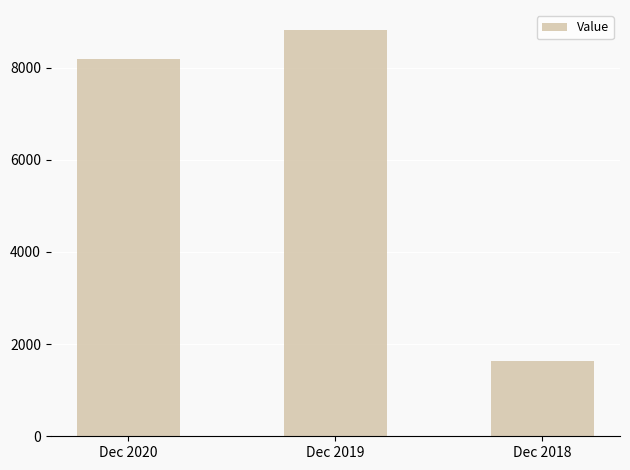

The value at Dec 2019 is 1770.6. True or false?

False